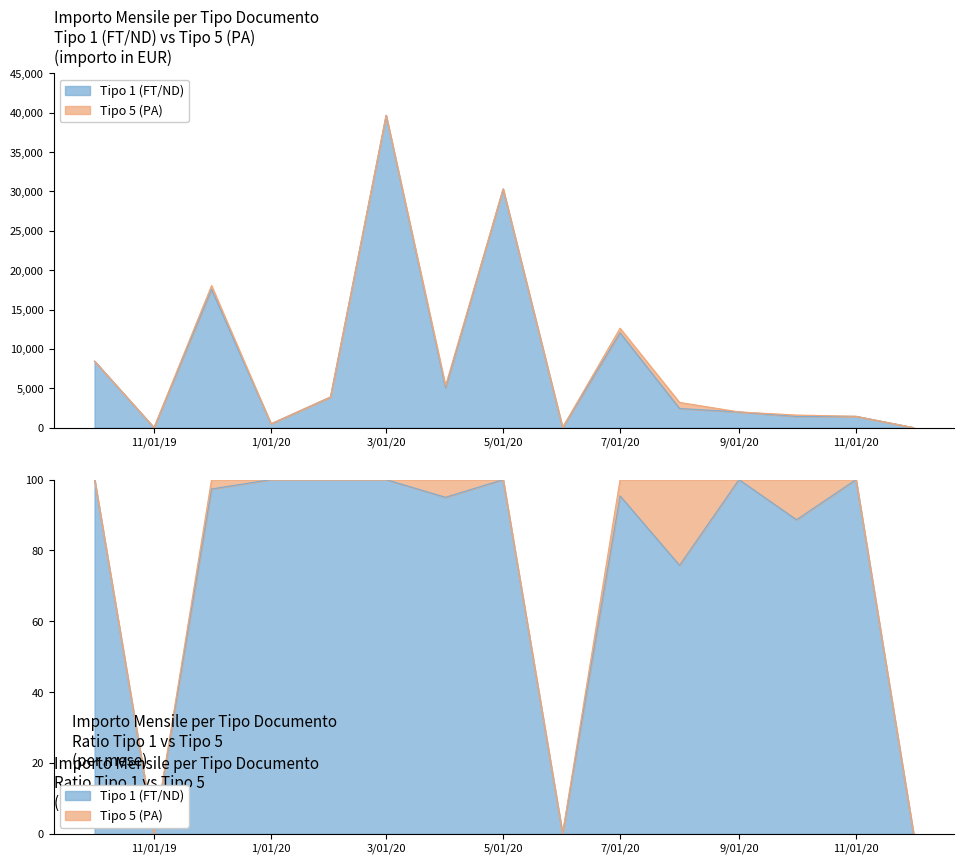

Reading left to right, extract all data points from this chart.

8445.8	0.0	17569.7	478.0	3889.7	39664.7	5052.0	30316.8	0.0	12044.8	2425.0	1991.0	1412.0	1432.0	0.0